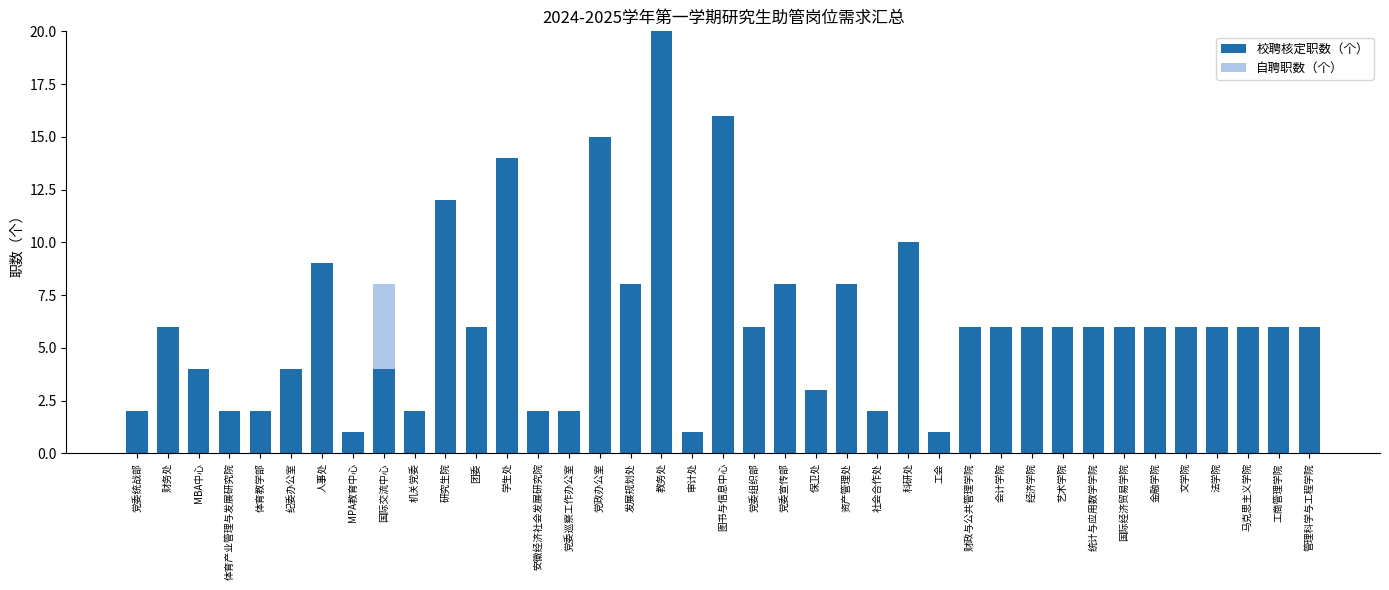

What is the approximate value of 校聘核定职数（个） at 会计学院?

6